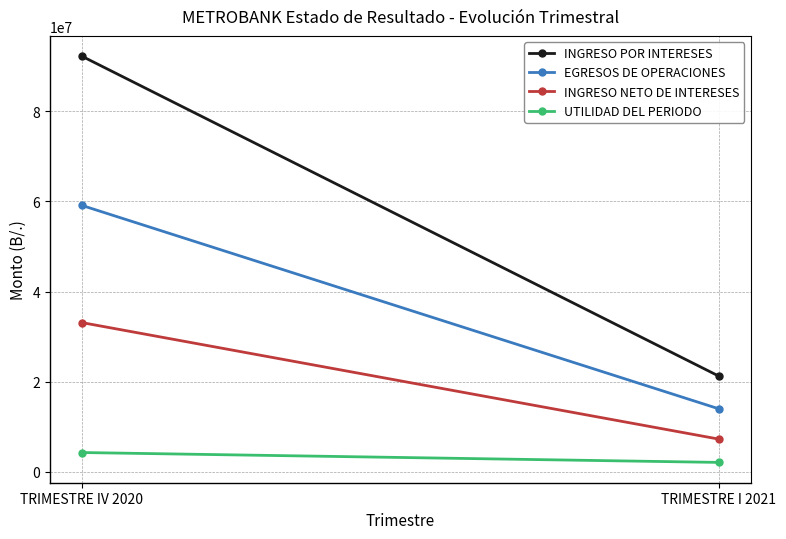

At TRIMESTRE IV 2020, list the series in order from largest to smallest.

INGRESO POR INTERESES, EGRESOS DE OPERACIONES, INGRESO NETO DE INTERESES, UTILIDAD DEL PERIODO